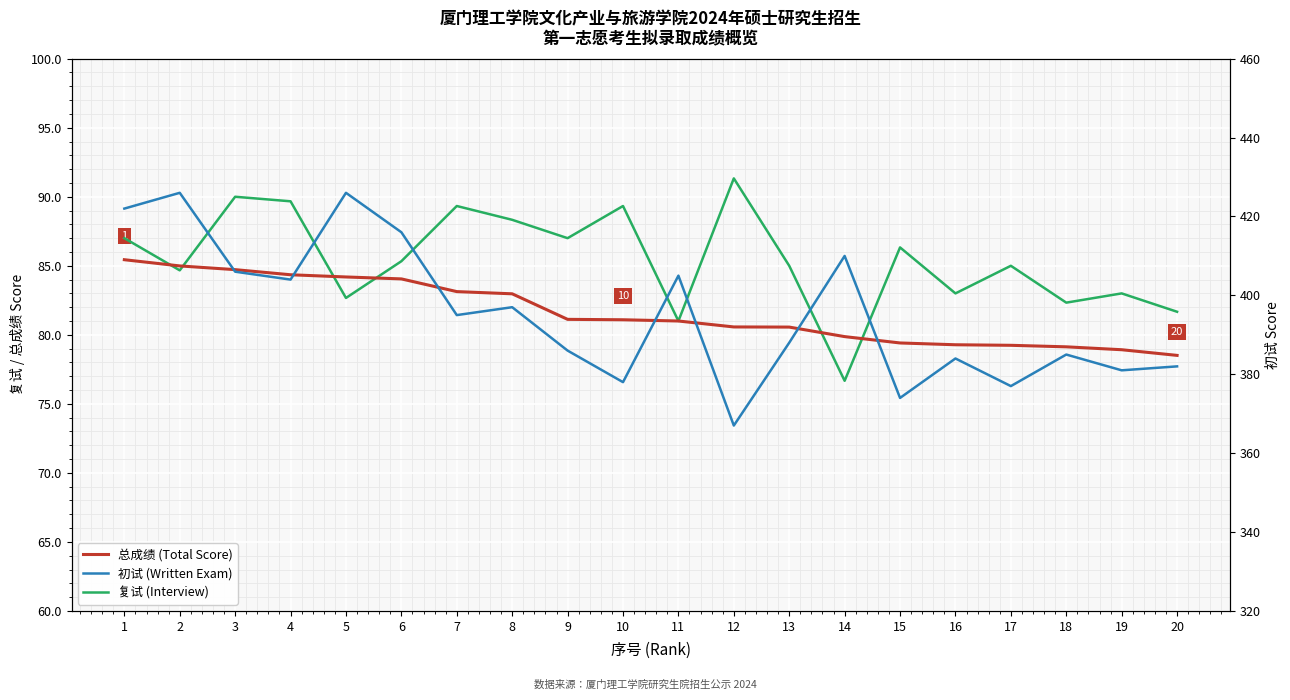

In 初试 (Written Exam), how many points are lower than both neighbors (excluding endpoints)?

7